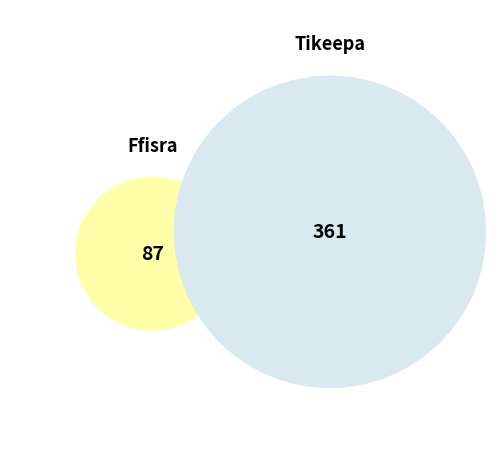

Is it true that Ffisra is 28% of the pie?

False